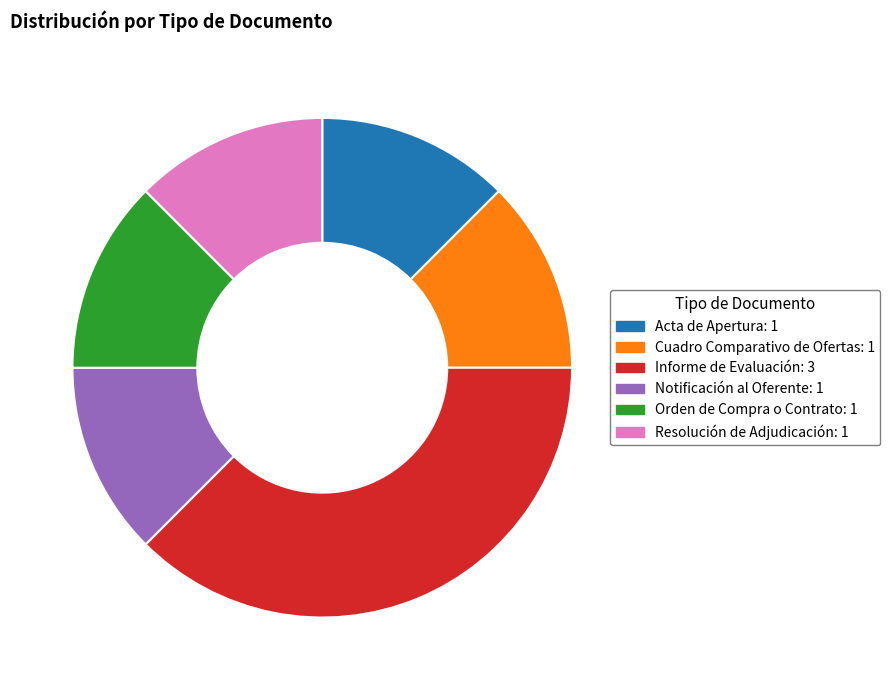

What is the ratio of the value at Cuadro Comparativo de Ofertas to the value at Resolución de Adjudicación?

1.0